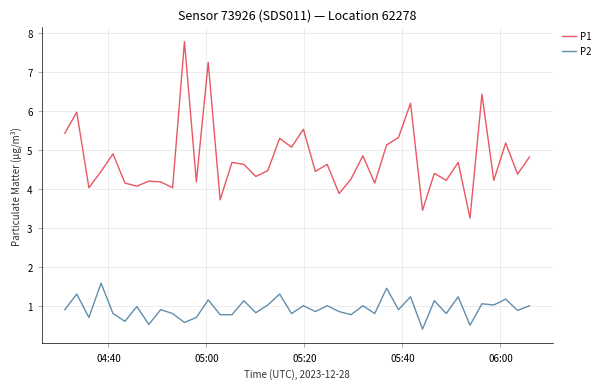

Does the chart have visible grid lines?

Yes